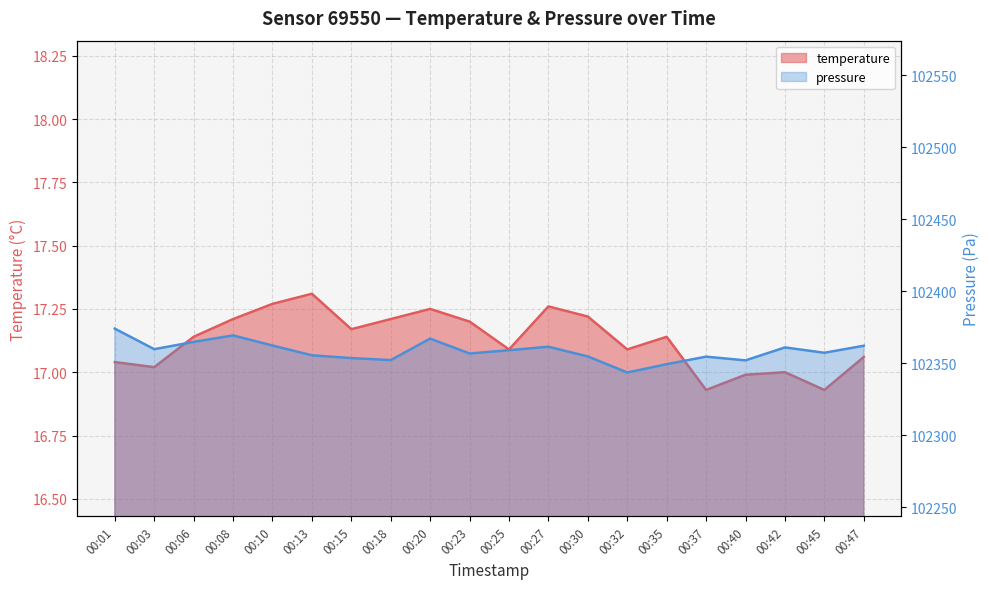

Rank the series by their maximum value, from highest to lowest.

pressure_scaled, temperature